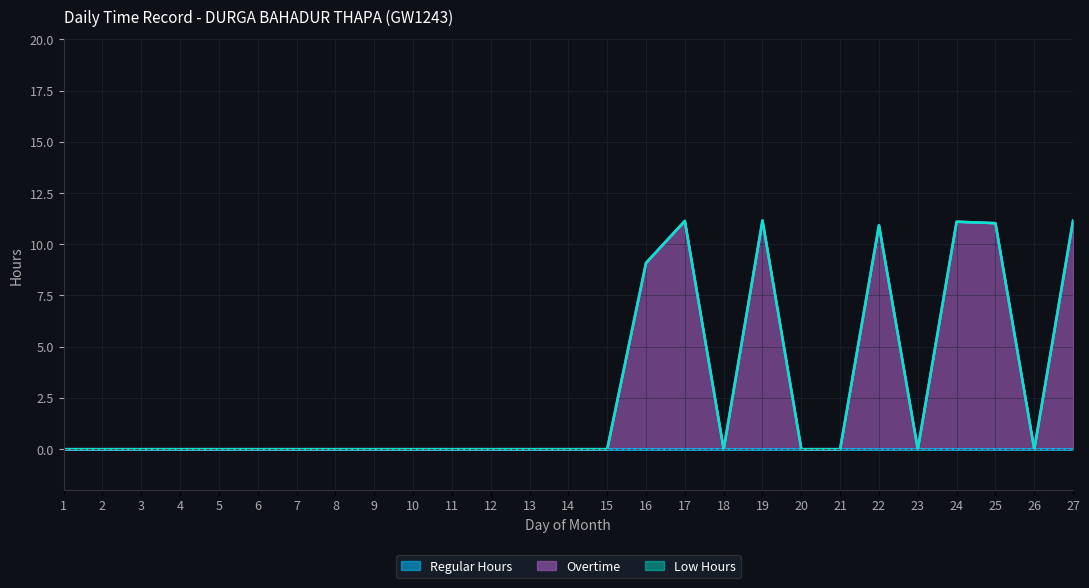

True or false: Low Hours has more than 1 points higher than both neighbors.

False